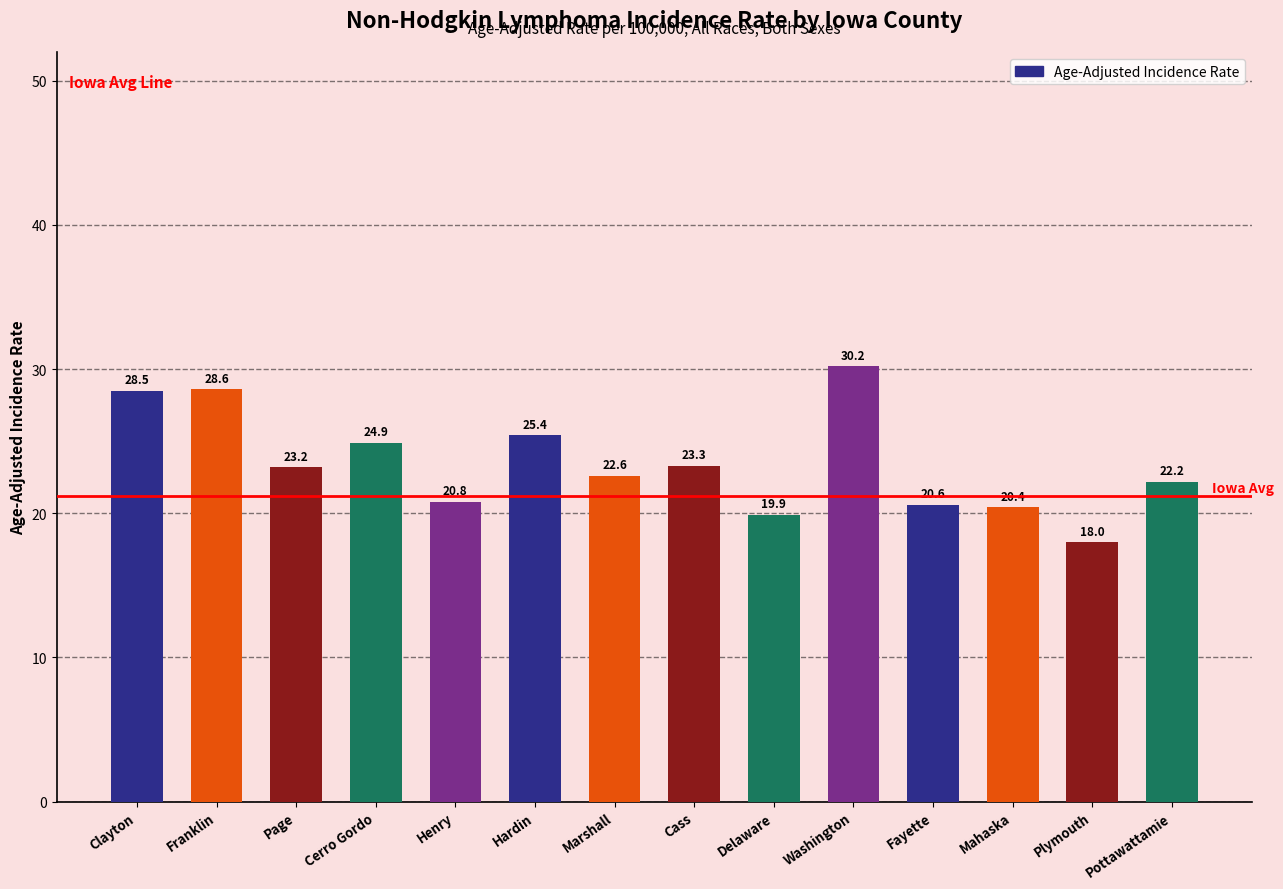

How many data points are less than 23?

7